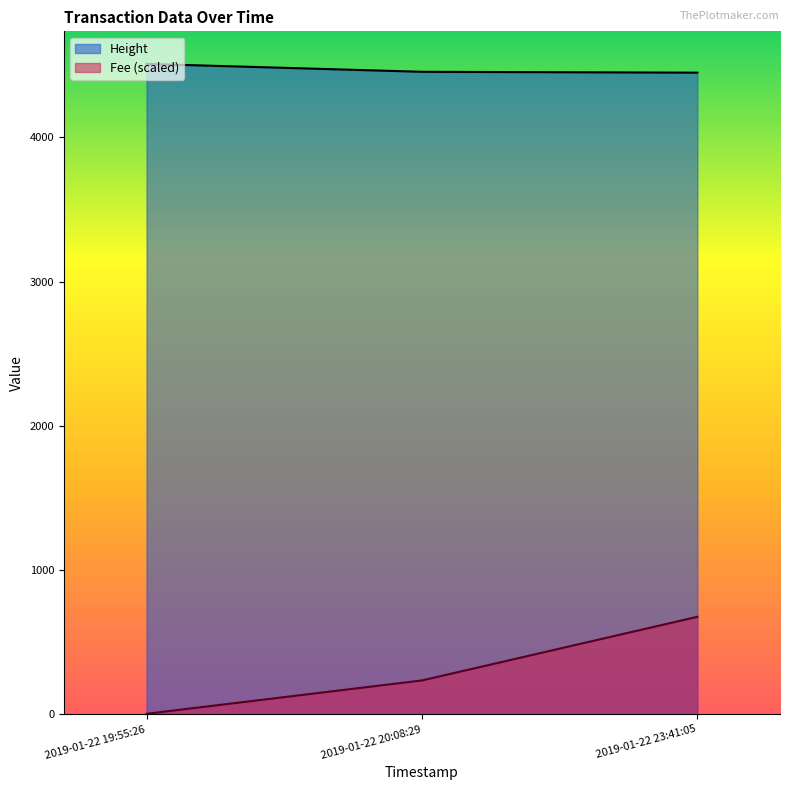

Which series changed the most between 2019-01-22 20:08:29 and 2019-01-22 23:41:05?

Fee (scaled)